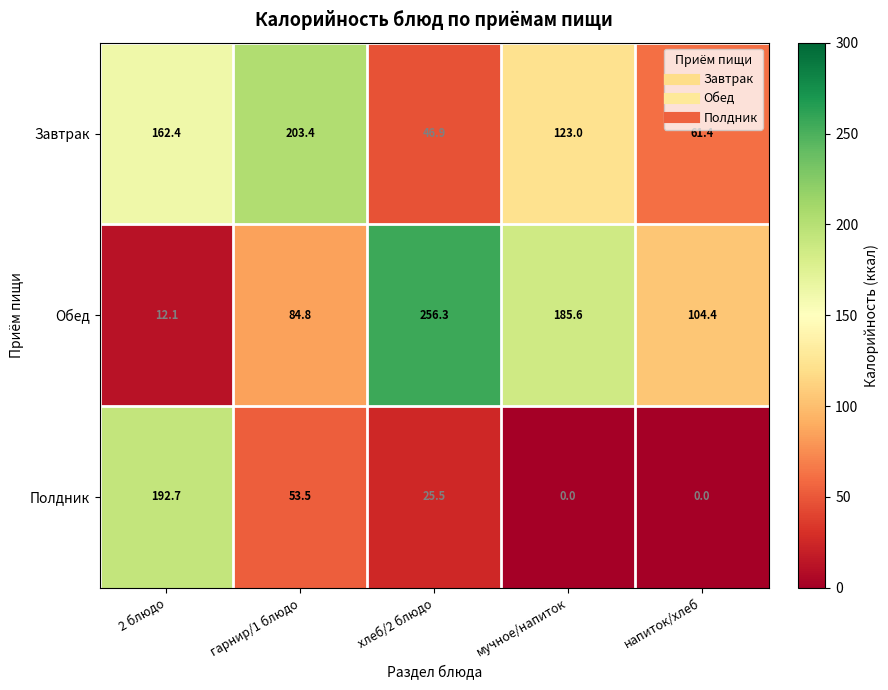

Reading left to right, list all the values displayed in this chart.

Завтрак: 2 блюдо=162.4	гарнир/1 блюдо=203.4	хлеб/2 блюдо=46.9	мучное/напиток=123.0	напиток/хлеб=61.4
Обед: 2 блюдо=12.1	гарнир/1 блюдо=84.8	хлеб/2 блюдо=256.3	мучное/напиток=185.6	напиток/хлеб=104.4
Полдник: 2 блюдо=192.7	гарнир/1 блюдо=53.5	хлеб/2 блюдо=25.5	мучное/напиток=0.0	напиток/хлеб=0.0